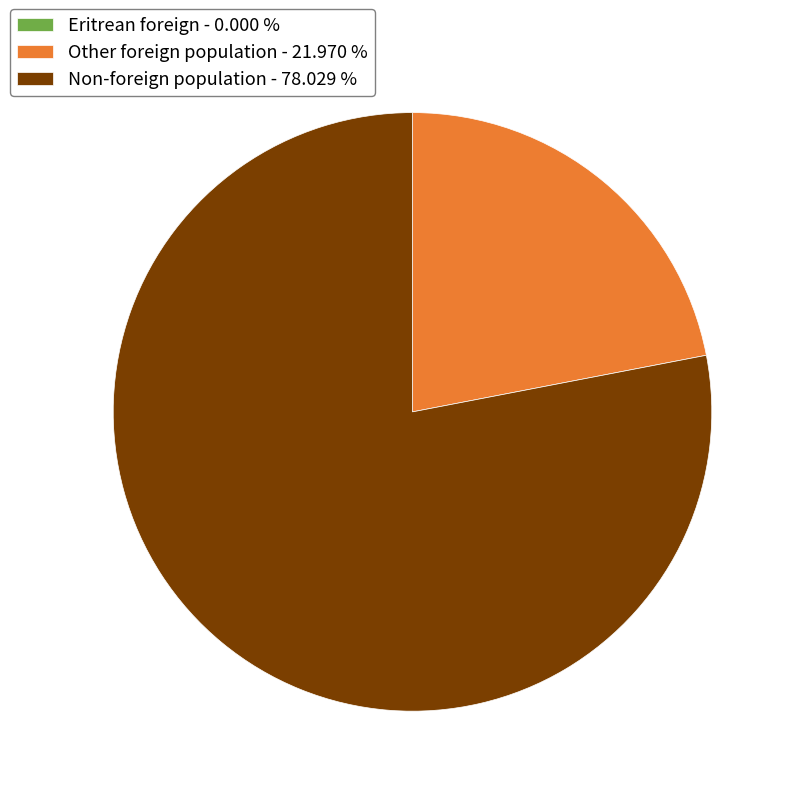

Which slice is the largest?

Non-foreign population - 78.029 %